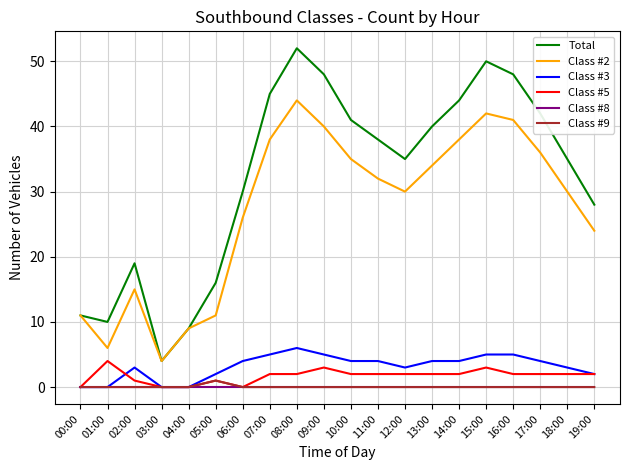

Does the chart have visible grid lines?

Yes